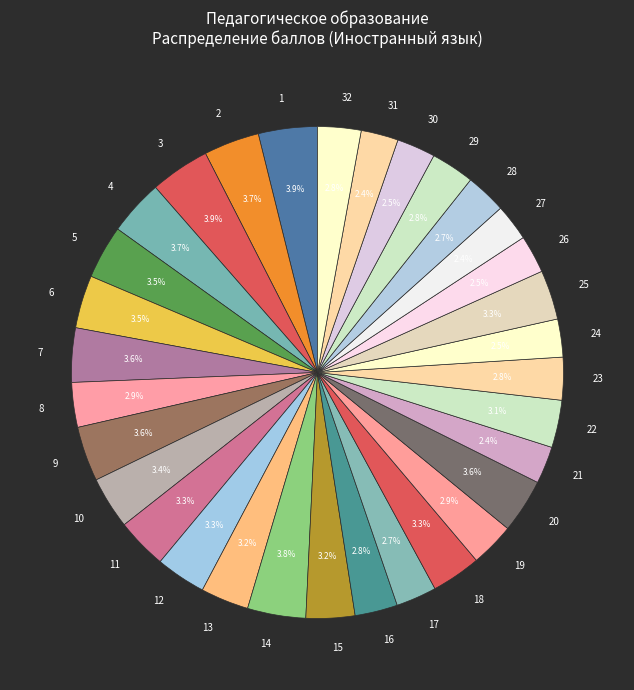

To the nearest percent, what portion does 32 represent?

3%